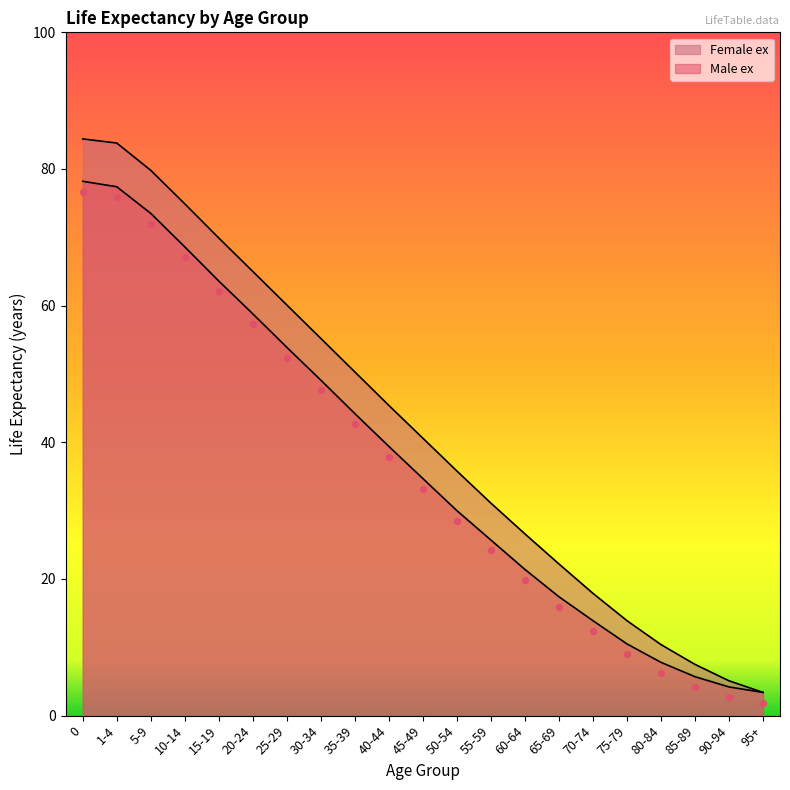

Which series has the largest total across all categories?

Female ex